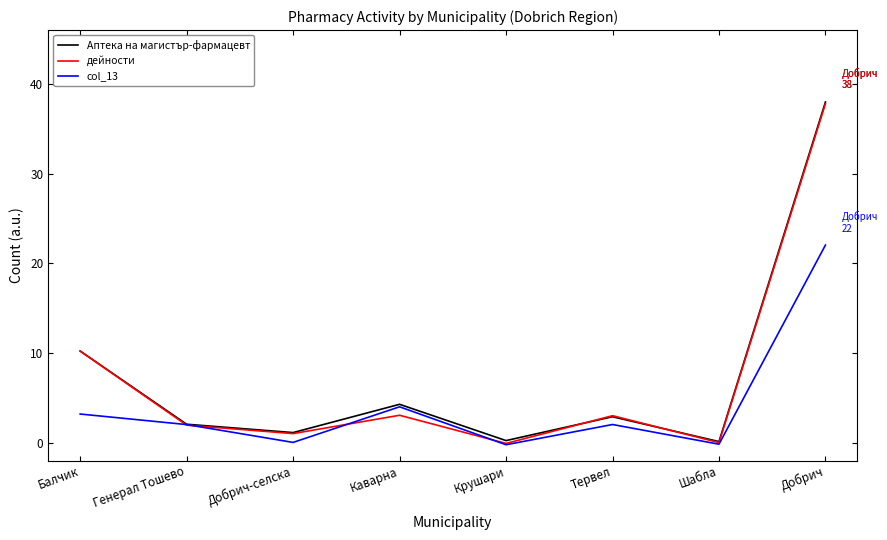

In col_13, how many points are lower than both neighbors (excluding endpoints)?

3